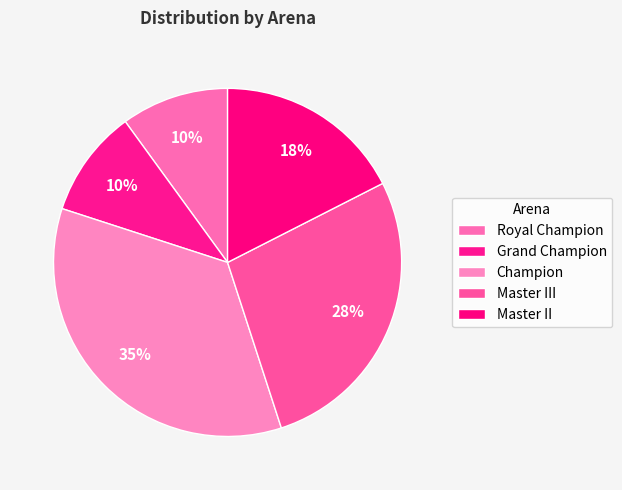

How many slices are in this pie chart?

5